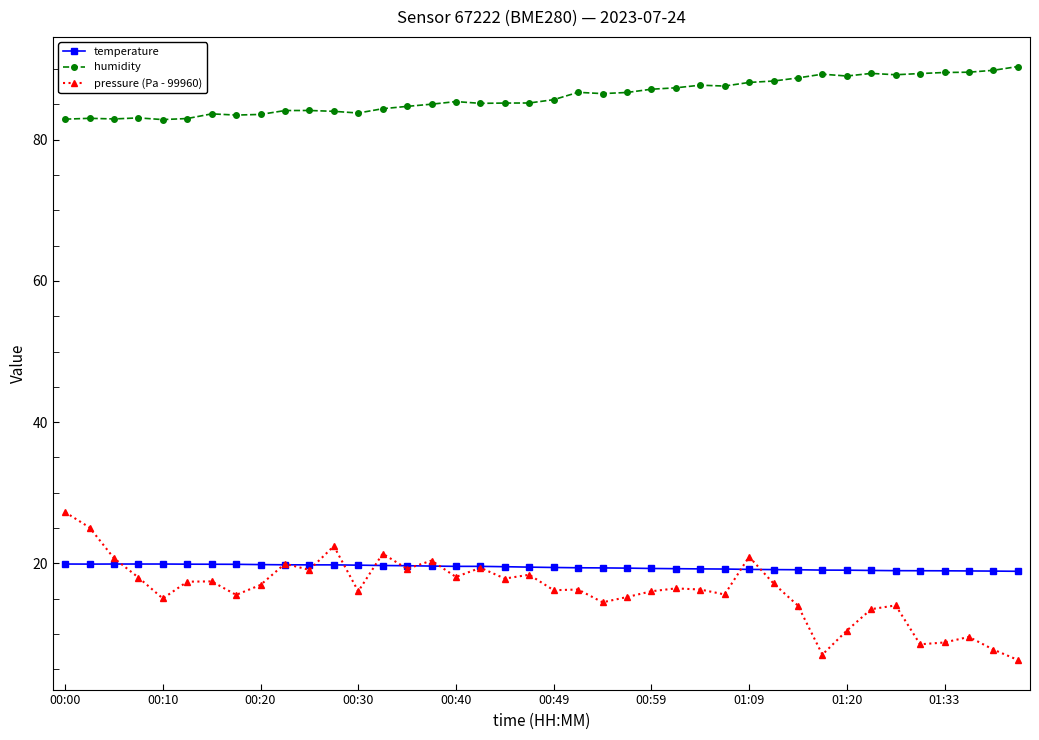

What is the maximum value shown in the chart?

90.4